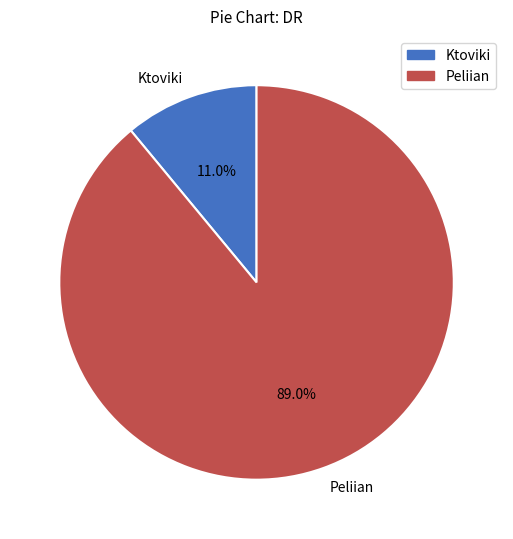

Count the number of slices in the pie.

2